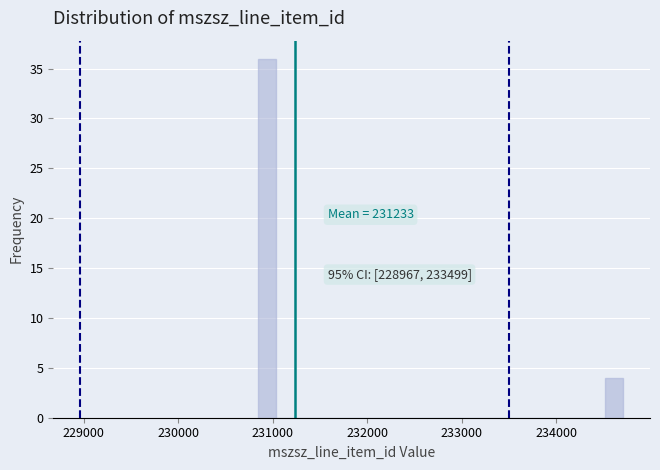

Around what value on the x-axis is the tallest bar? Give the approximate position of its centre, as read against the axis.

230900